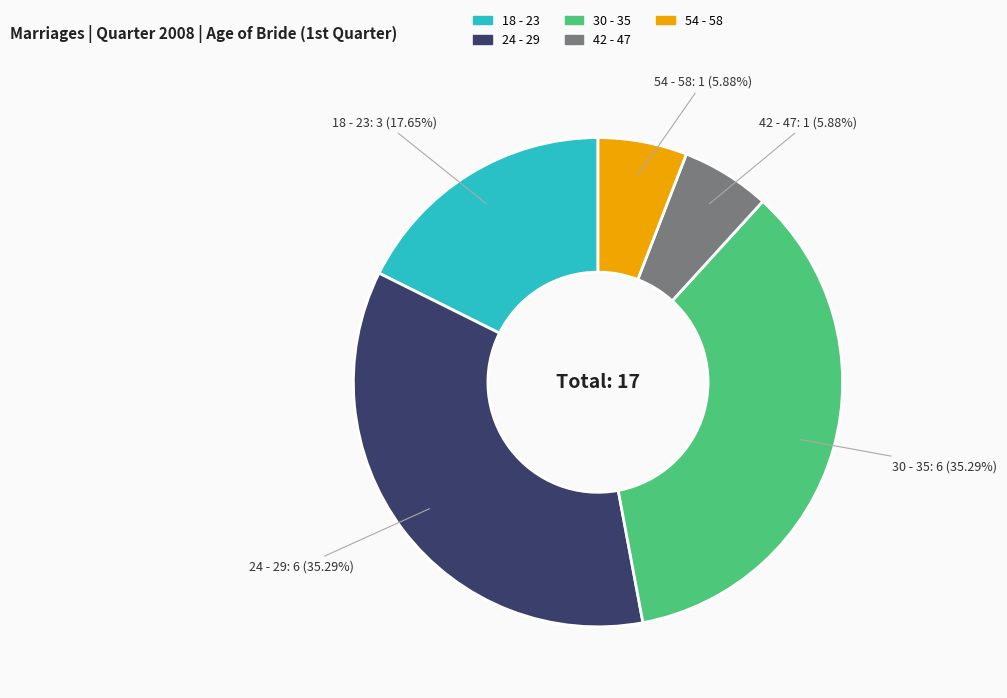

Is there any slice that represents more than half of the pie?

No